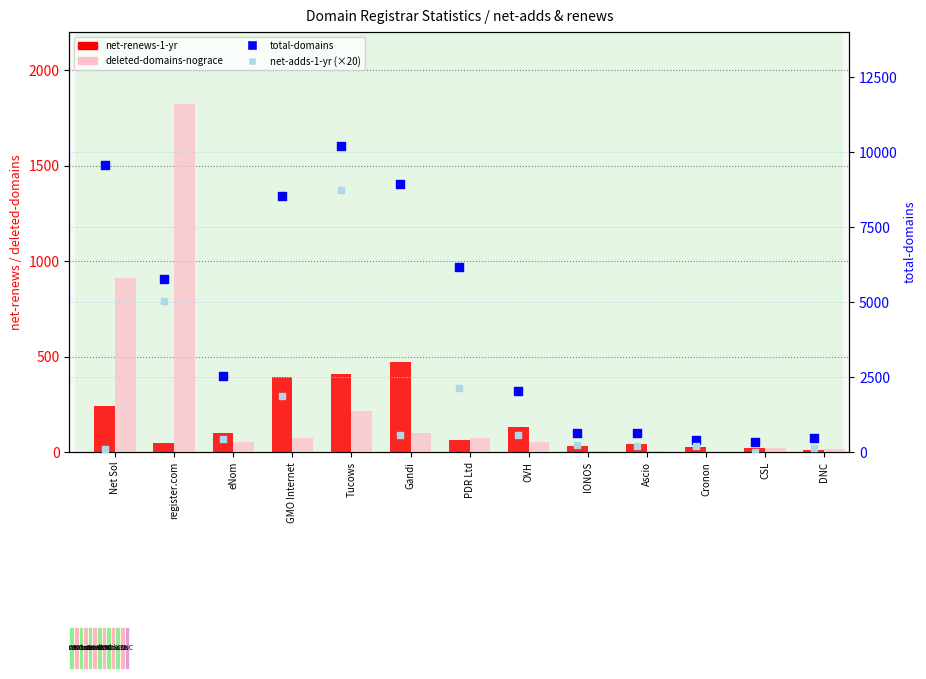

At which category is the sum across all series the highest?

Tucows